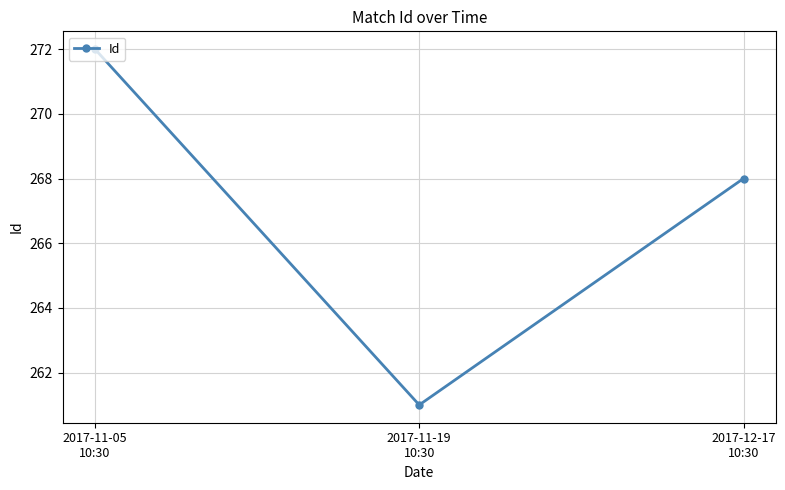

What is the change in value from 2017-11-05
10:30 to 2017-11-19
10:30?

-11